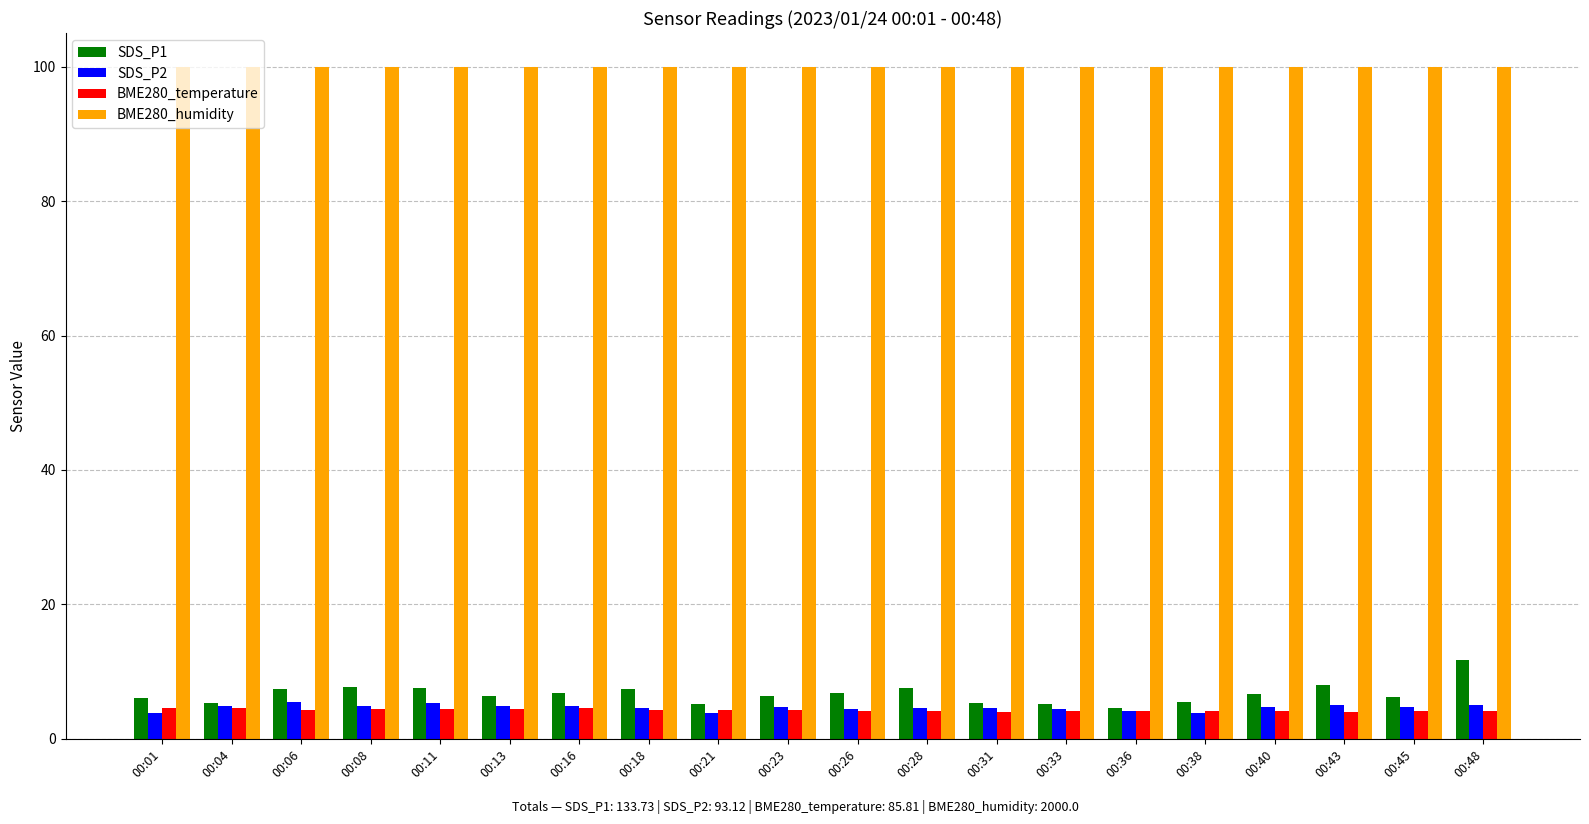

Which series has the widest spread of values?

SDS_P1